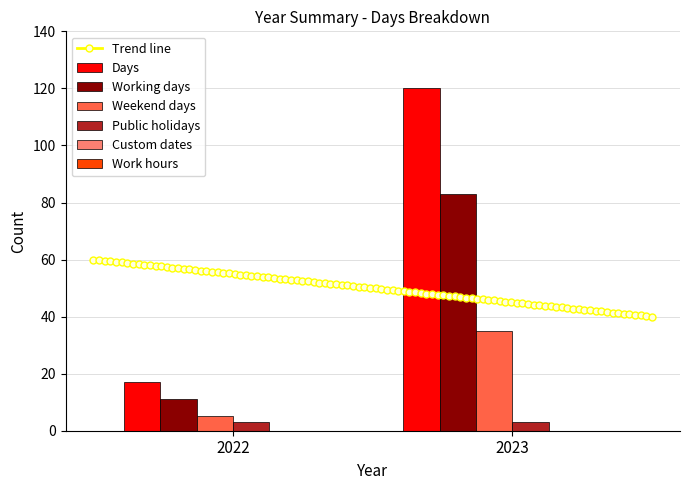

What is the total value across all series at 2022?

36